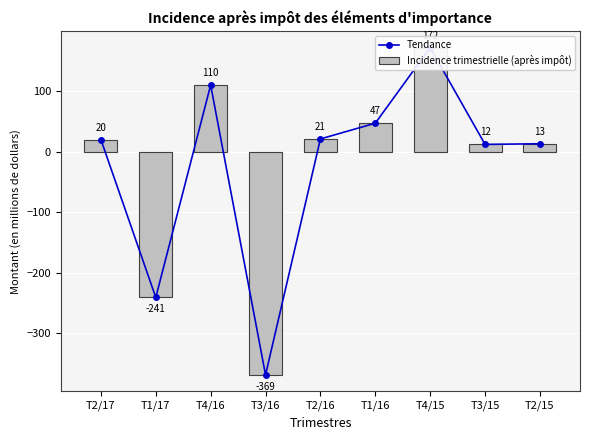

What value does the Tendance series have at T4/16, to the nearest 10?

110